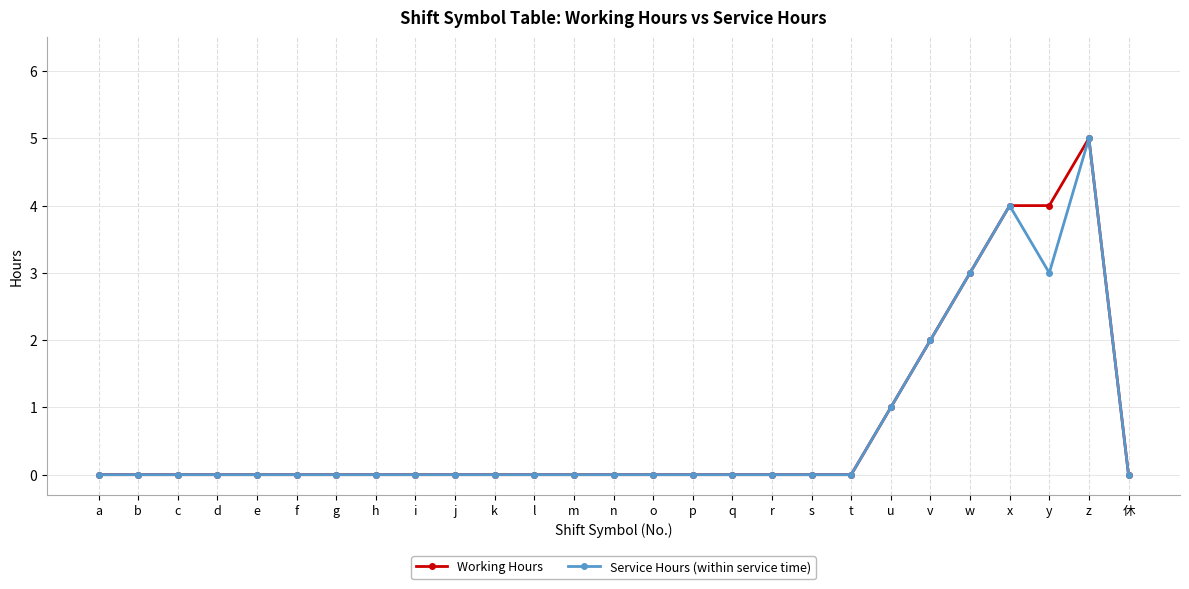

Reading left to right, transcribe all the data shown in this chart.

Working Hours: a=0	b=0	c=0	d=0	e=0	f=0	g=0	h=0	i=0	j=0	k=0	l=0	m=0	n=0	o=0	p=0	q=0	r=0	s=0	t=0	u=1	v=2	w=3	x=4	y=4	z=5	休=0
Service Hours (within service time): a=0	b=0	c=0	d=0	e=0	f=0	g=0	h=0	i=0	j=0	k=0	l=0	m=0	n=0	o=0	p=0	q=0	r=0	s=0	t=0	u=1	v=2	w=3	x=4	y=3	z=5	休=0